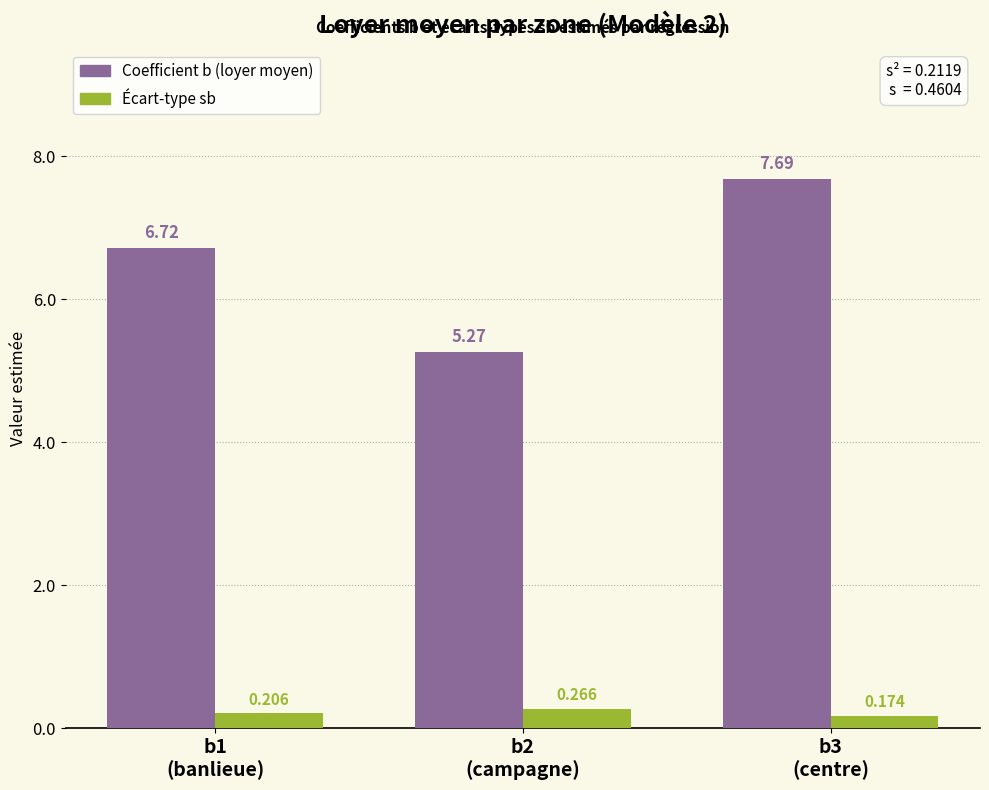

How many series are shown in this chart?

2